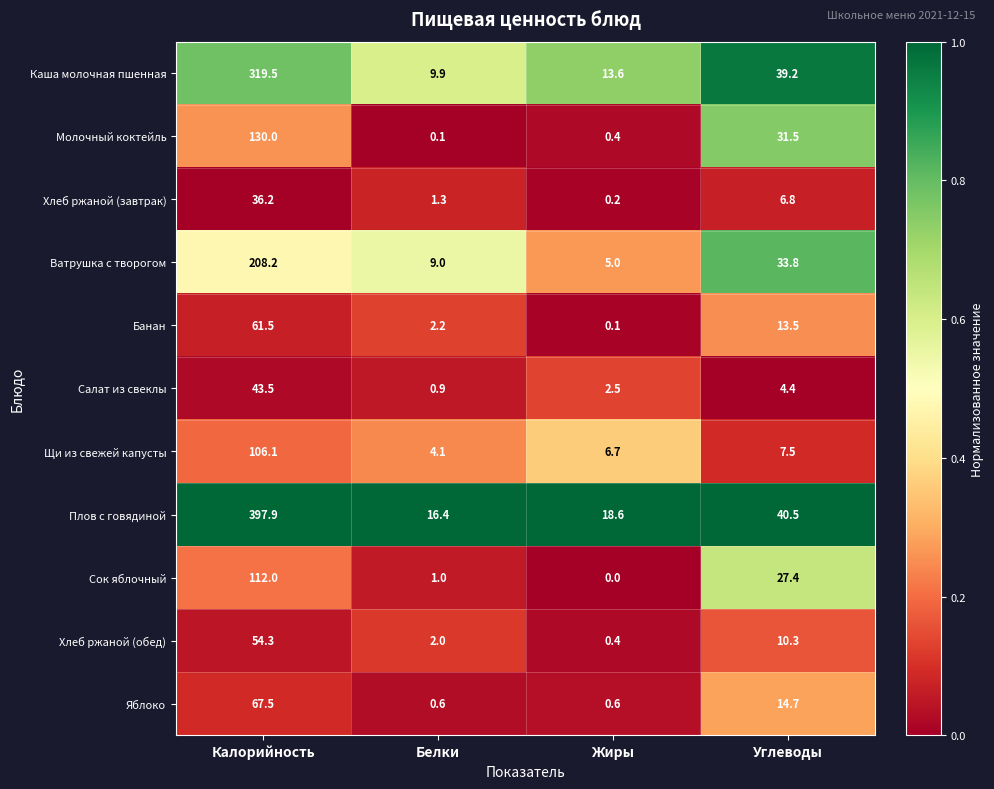

At which label does Щи из свежей капусты first exceed 7?

Калорийность